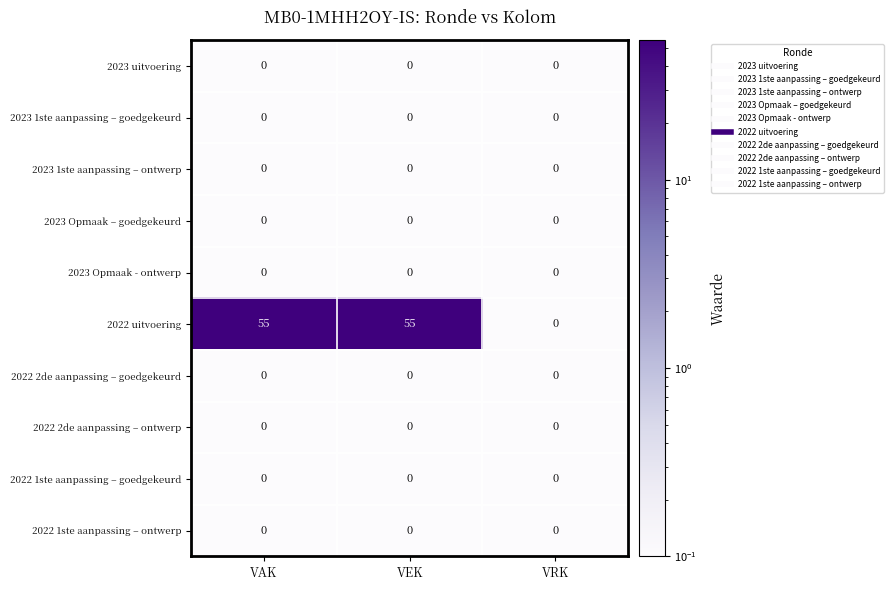

What is the total value across all series at VEK?

55